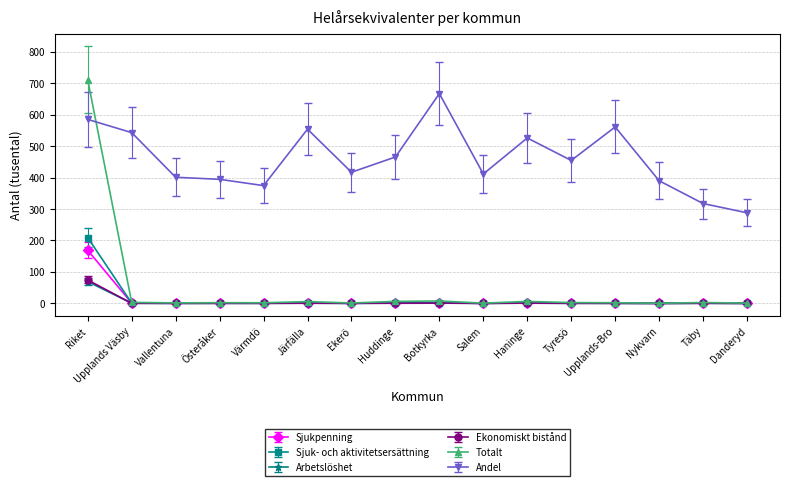

What is the label of the 4th point from the left?

Österåker